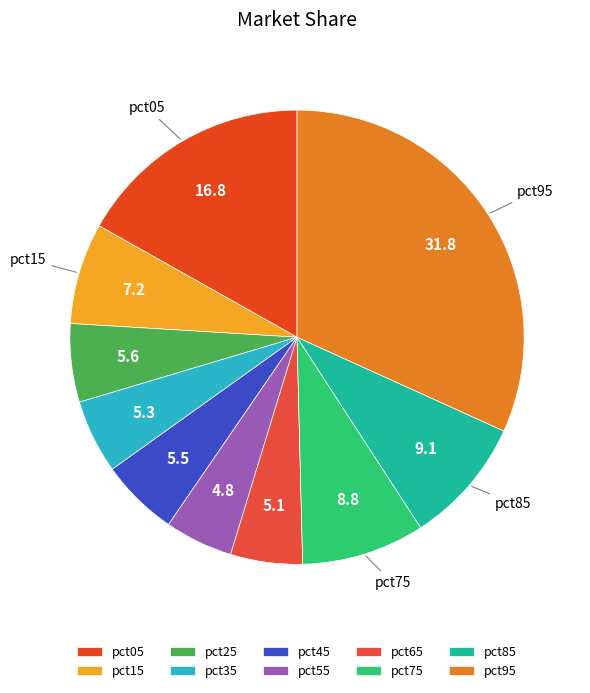

How many segments does this pie chart have?

10